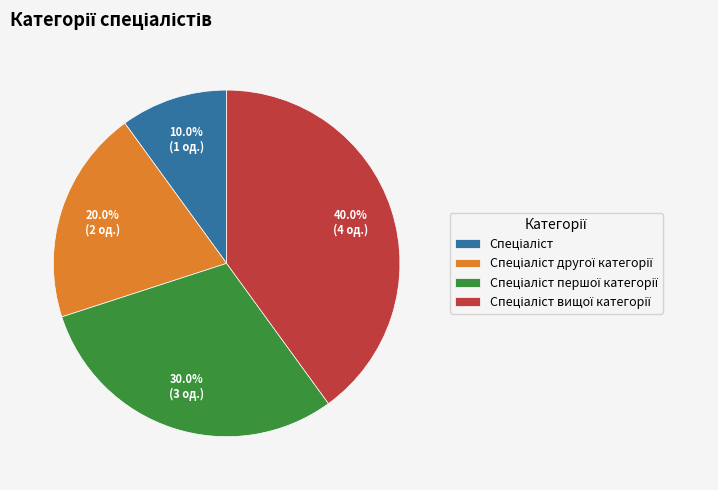

Is there a majority slice in this chart?

No